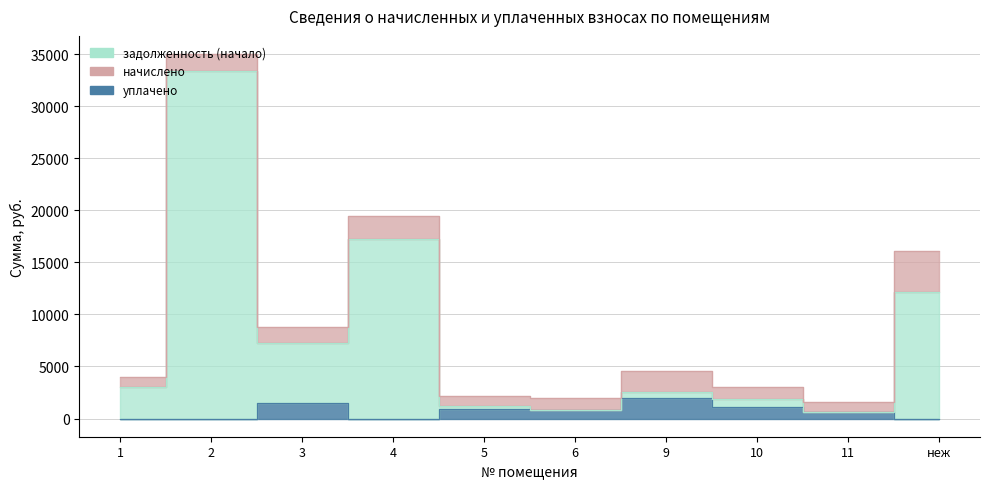

What is the value of the задолженность (начало) point at the 8th from the left?

1870.7